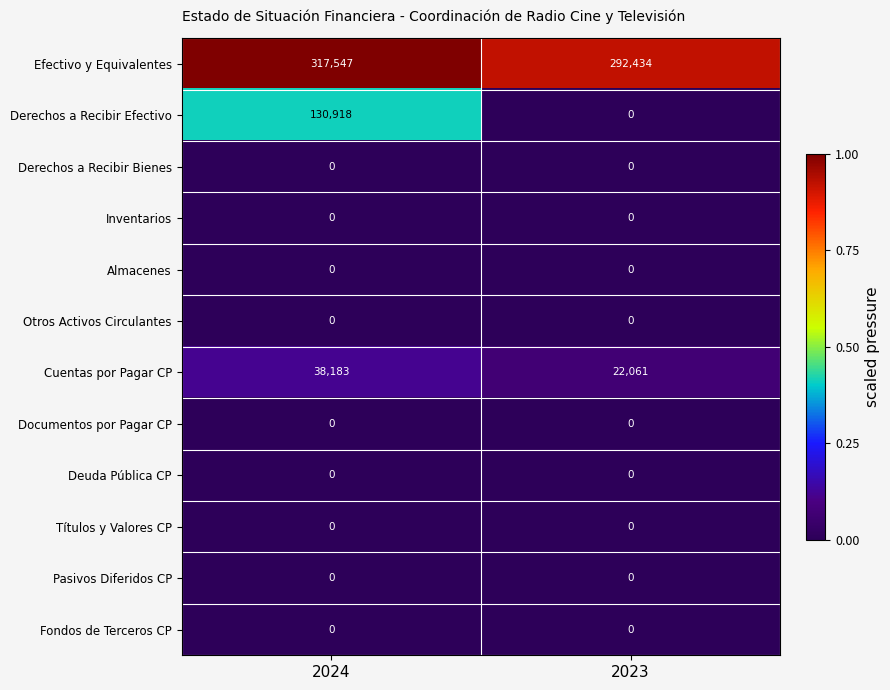

What is the difference between the highest and lowest values at 2023?

292434